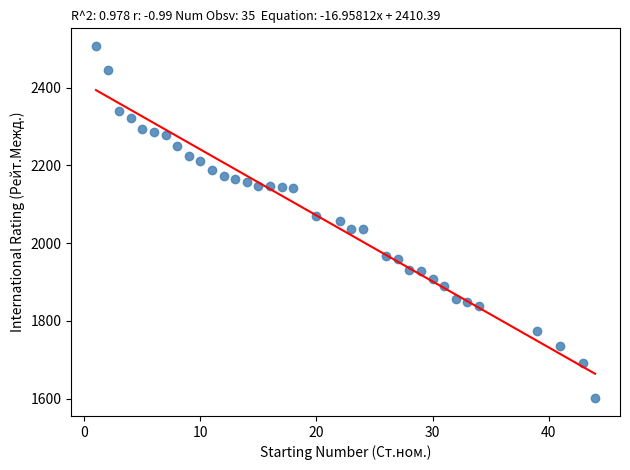

What is the range of X values (max minus min)?

43